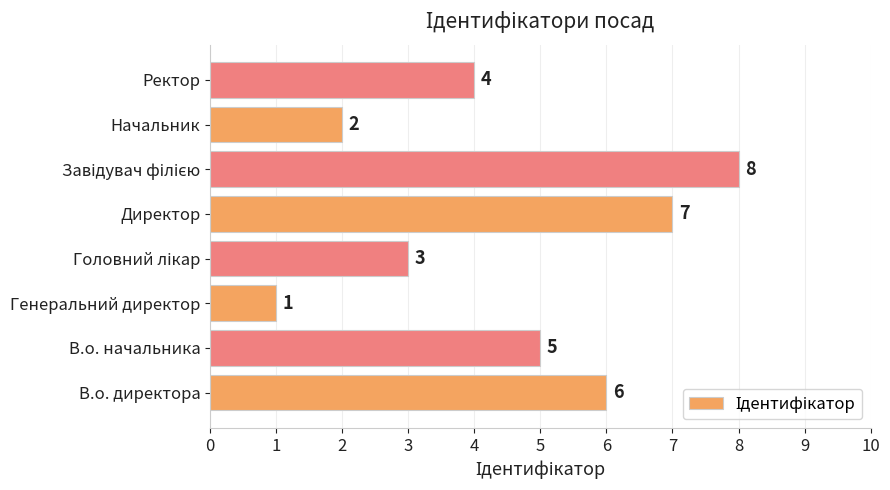

What is the maximum value shown in the chart?

8